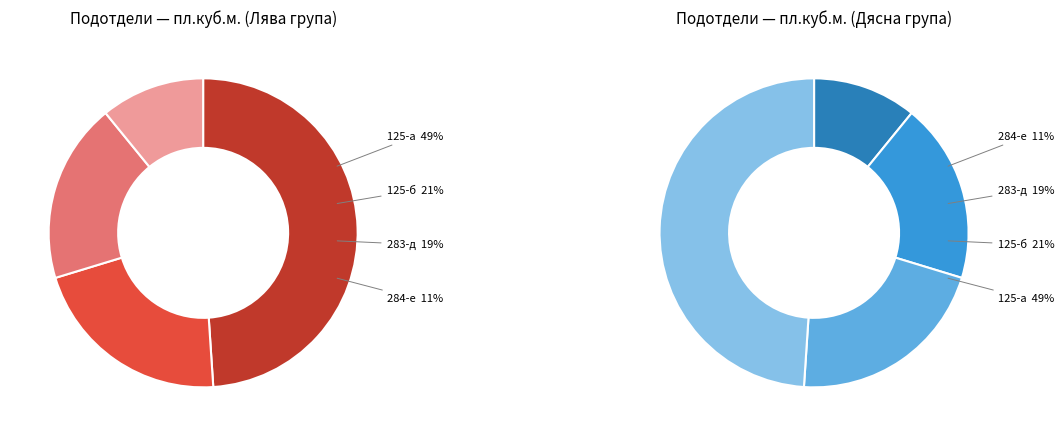

What percentage do 284-е and 125-б together represent?

32.2%